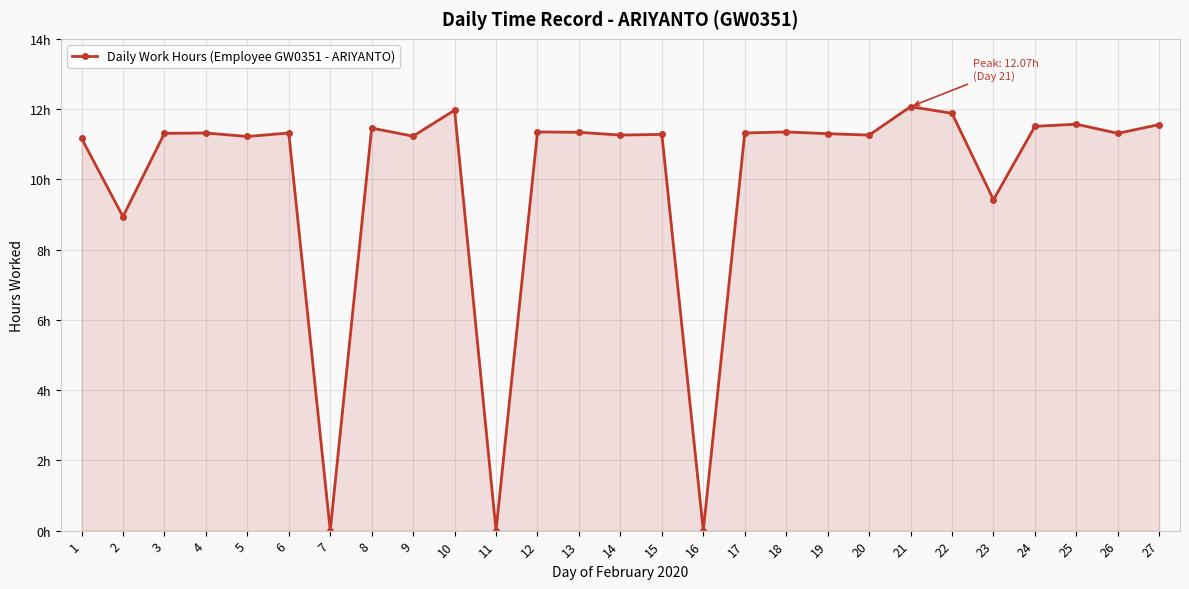

Reading left to right, what are all the values shown in this chart?

11.2	8.9	11.3	11.3	11.2	11.3	0.0	11.5	11.2	12.0	0.0	11.3	11.3	11.3	11.3	0.0	11.3	11.3	11.3	11.3	12.1	11.9	9.4	11.5	11.6	11.3	11.6